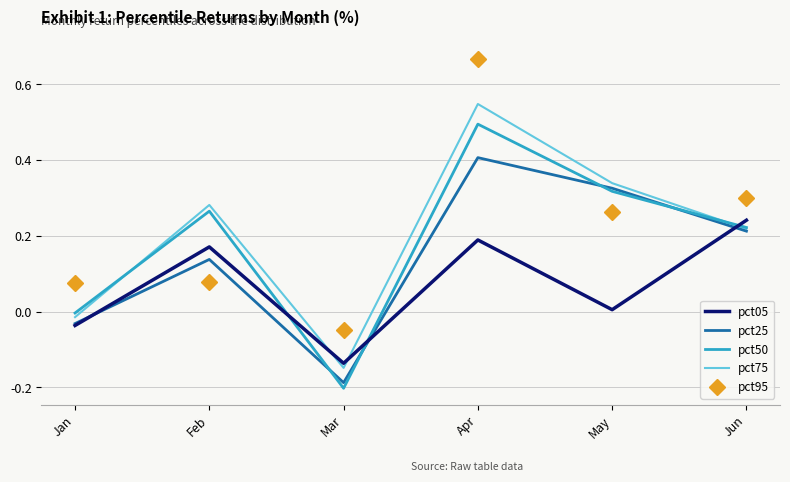

Where is the first local maximum for pct75?

Feb